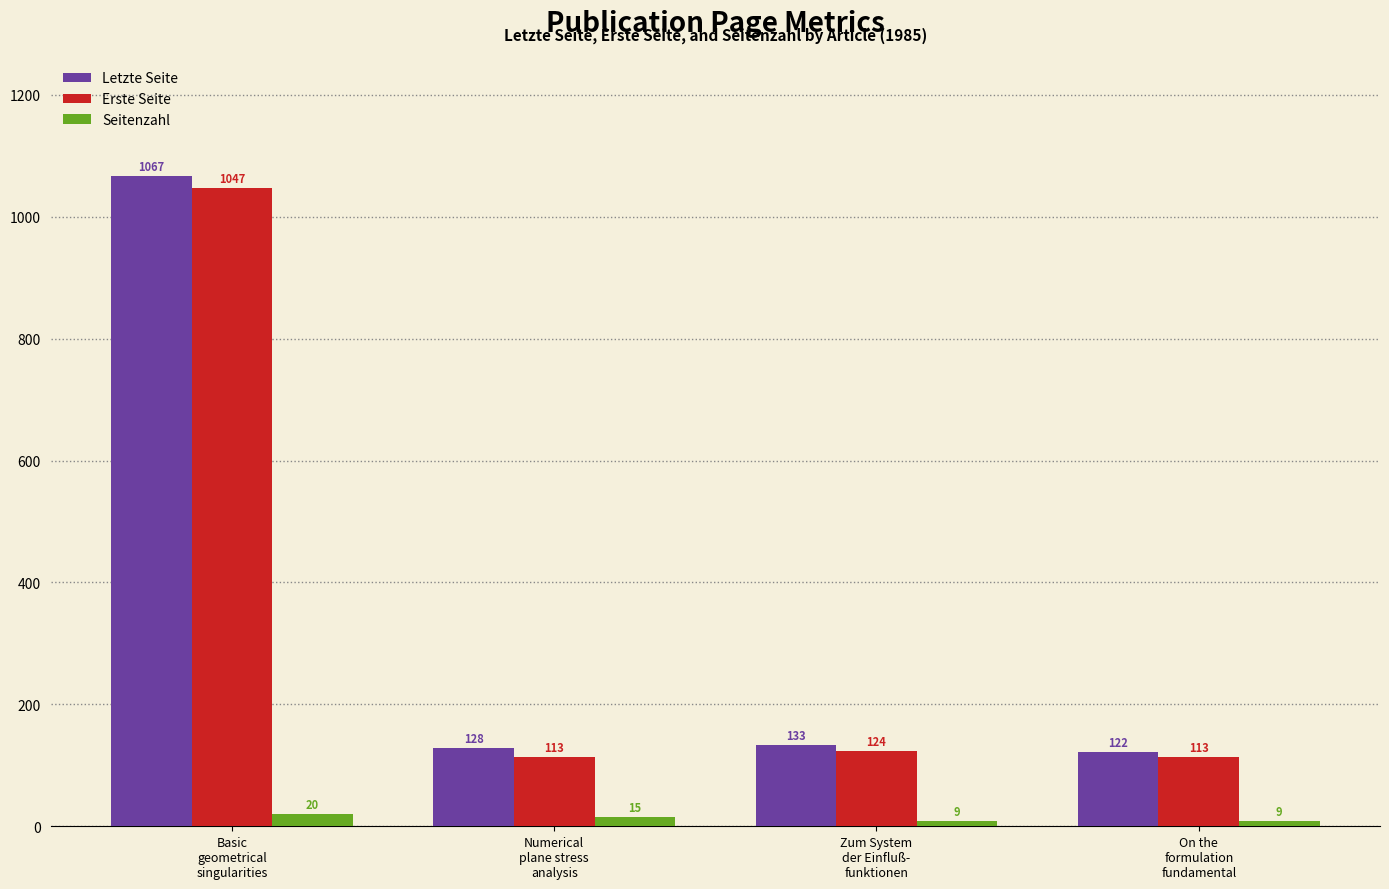

What is the difference between the second highest and minimum values in the Erste Seite series?

11